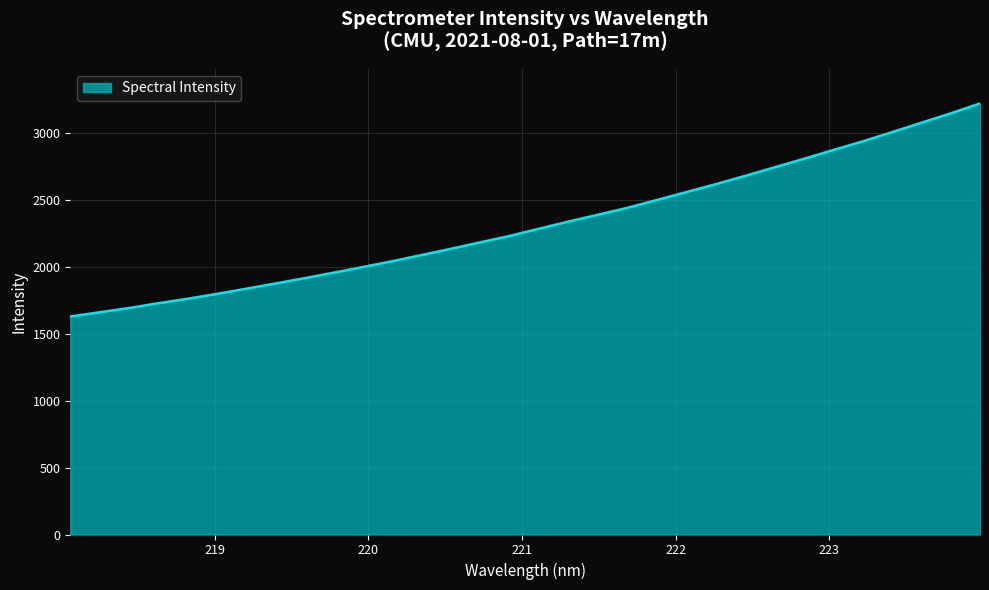

What is the greatest value displayed?

3218.5